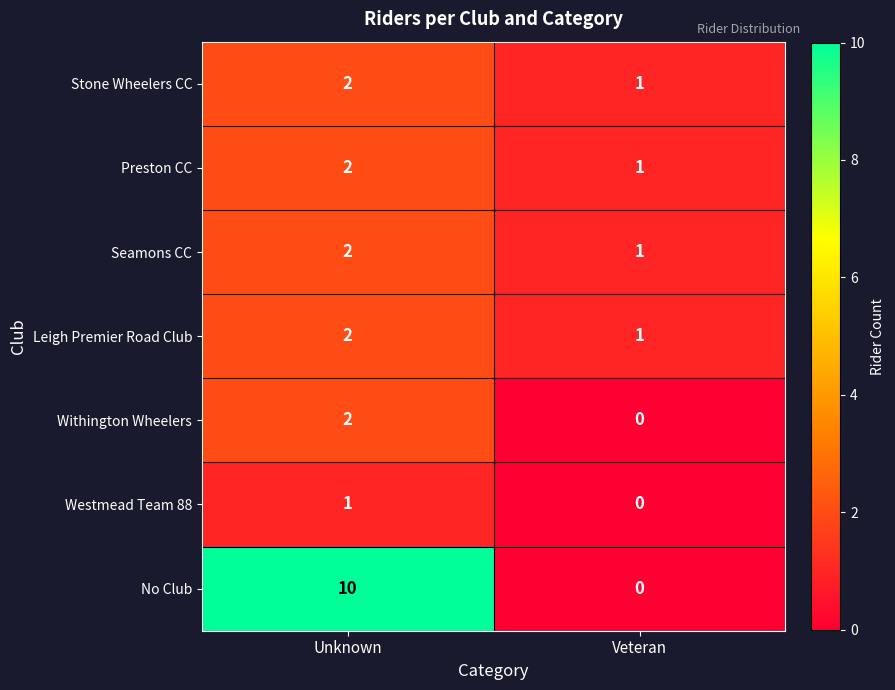

Which series has the widest spread of values?

No Club